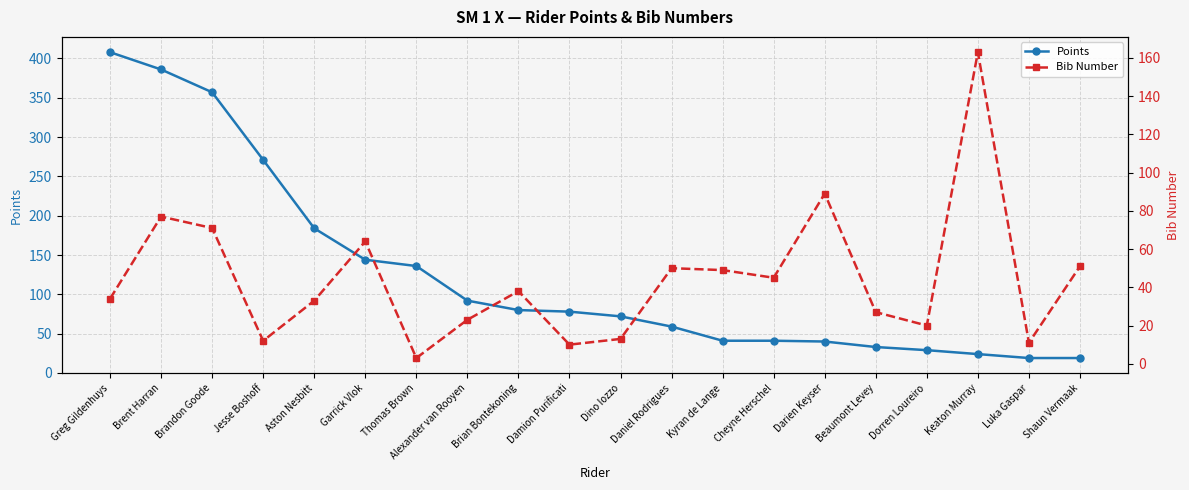

Which series has the largest range (max minus min)?

Points